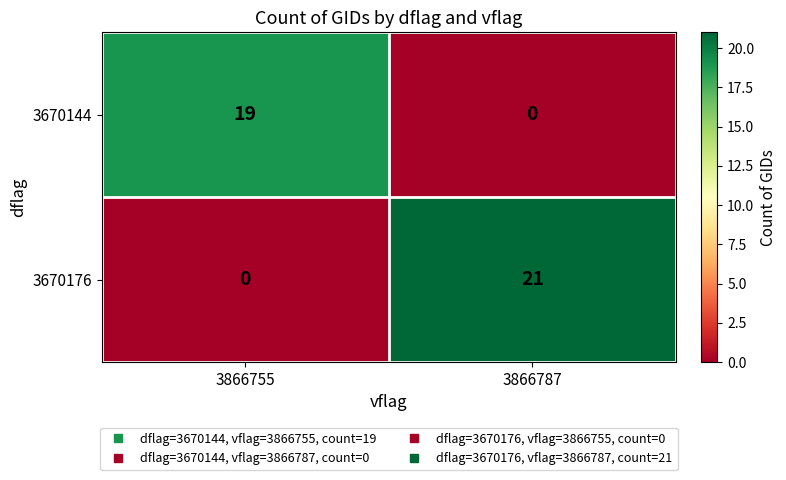

What is the difference between the 3670144 values at 3866787 and 3866755?

19